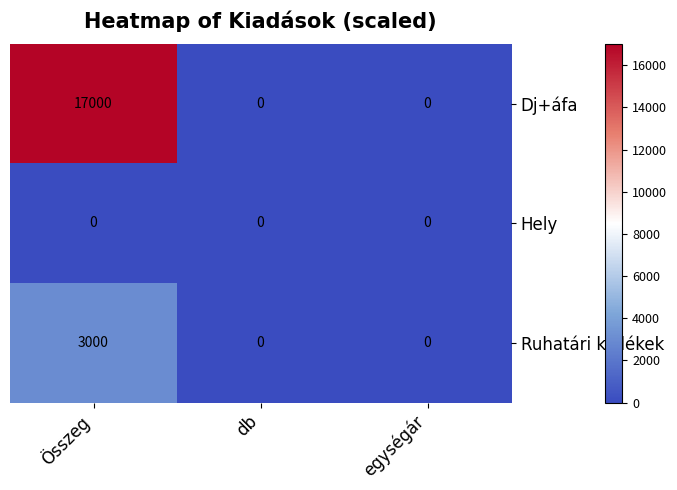

Rank the series by their maximum value, from highest to lowest.

Dj+áfa, Ruhatári kellékek, Hely